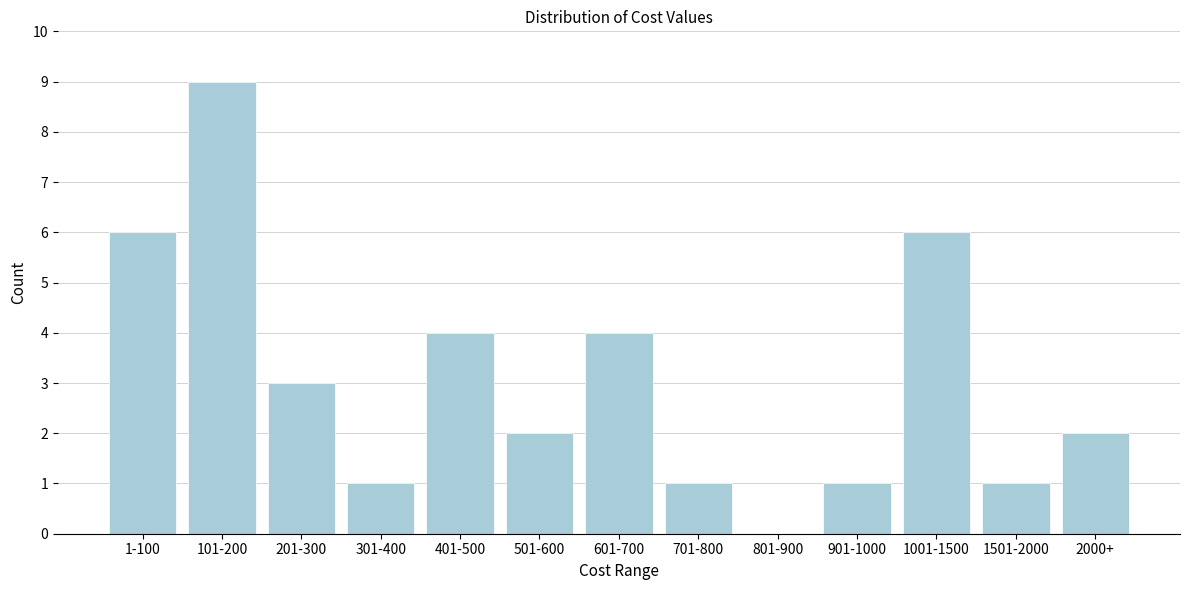

Reading right to left, list all the values displayed in this chart.

2000+=2	1501-2000=1	1001-1500=6	901-1000=1	801-900=0	701-800=1	601-700=4	501-600=2	401-500=4	301-400=1	201-300=3	101-200=9	1-100=6